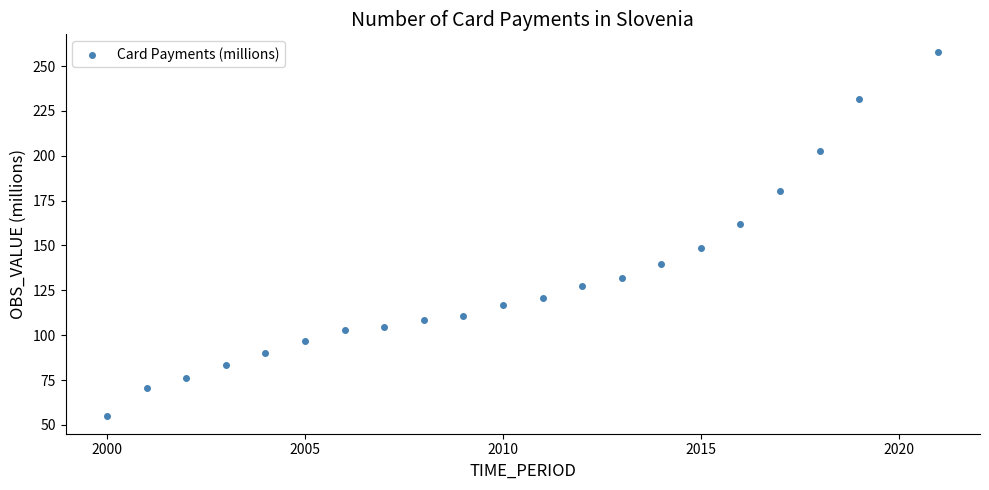

What is the range of X values (max minus min)?

21.0